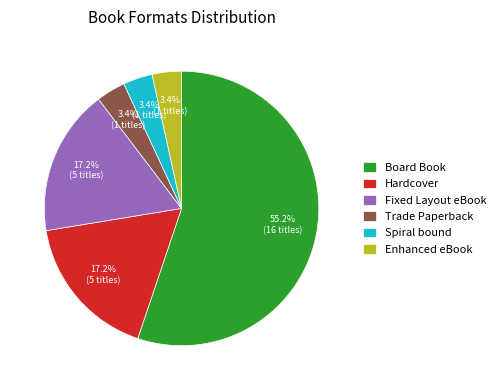

Is the sum of Fixed Layout eBook and Hardcover greater than half?

No